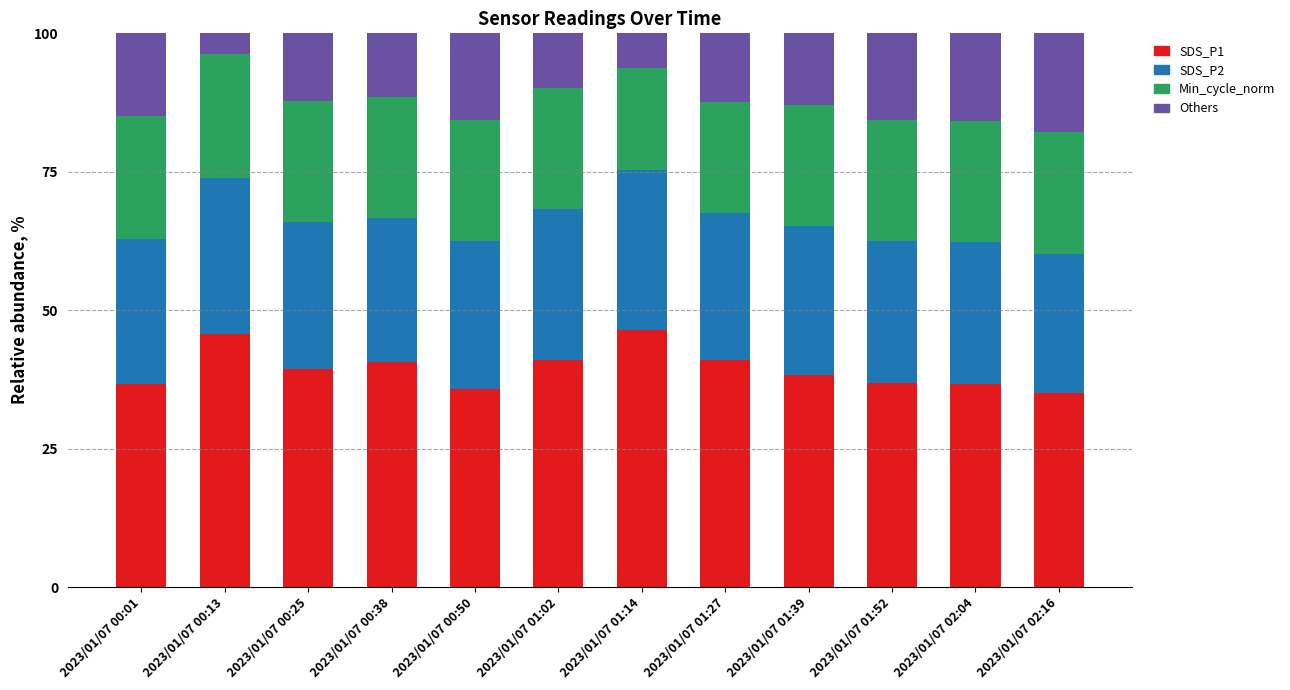

What is the lowest value of the SDS_P1 series?

35.1